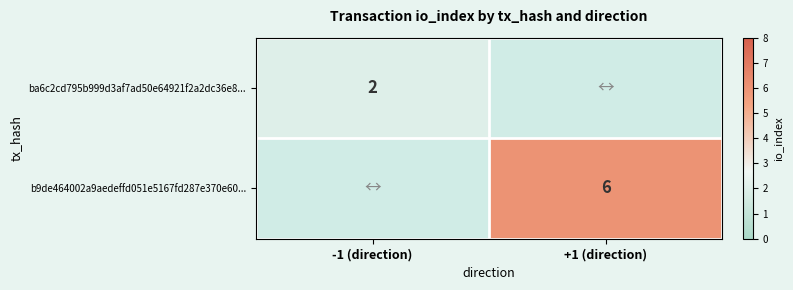

Is it true that b9de464002a9aedeffd051e5167fd287e370e60... equals 9 at +1 (direction)?

False